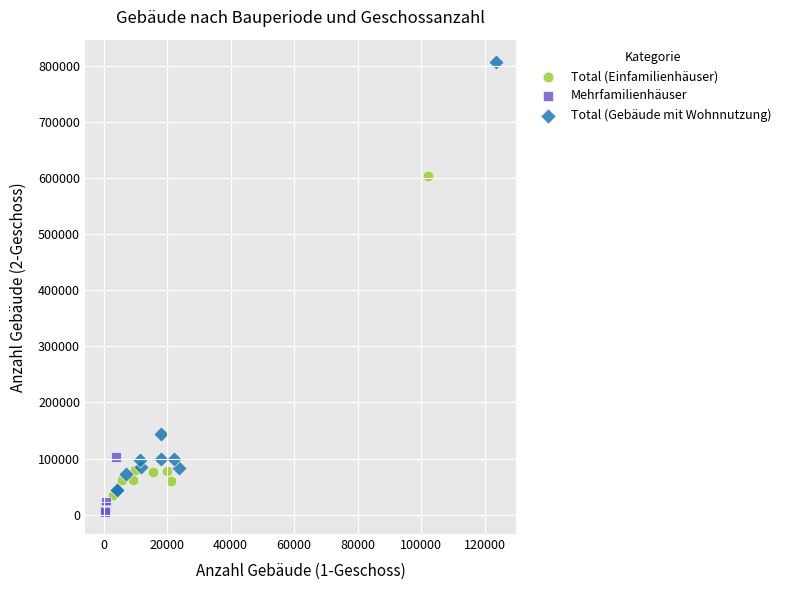

Which series contains the highest Y value?

Total (Gebäude mit Wohnnutzung)